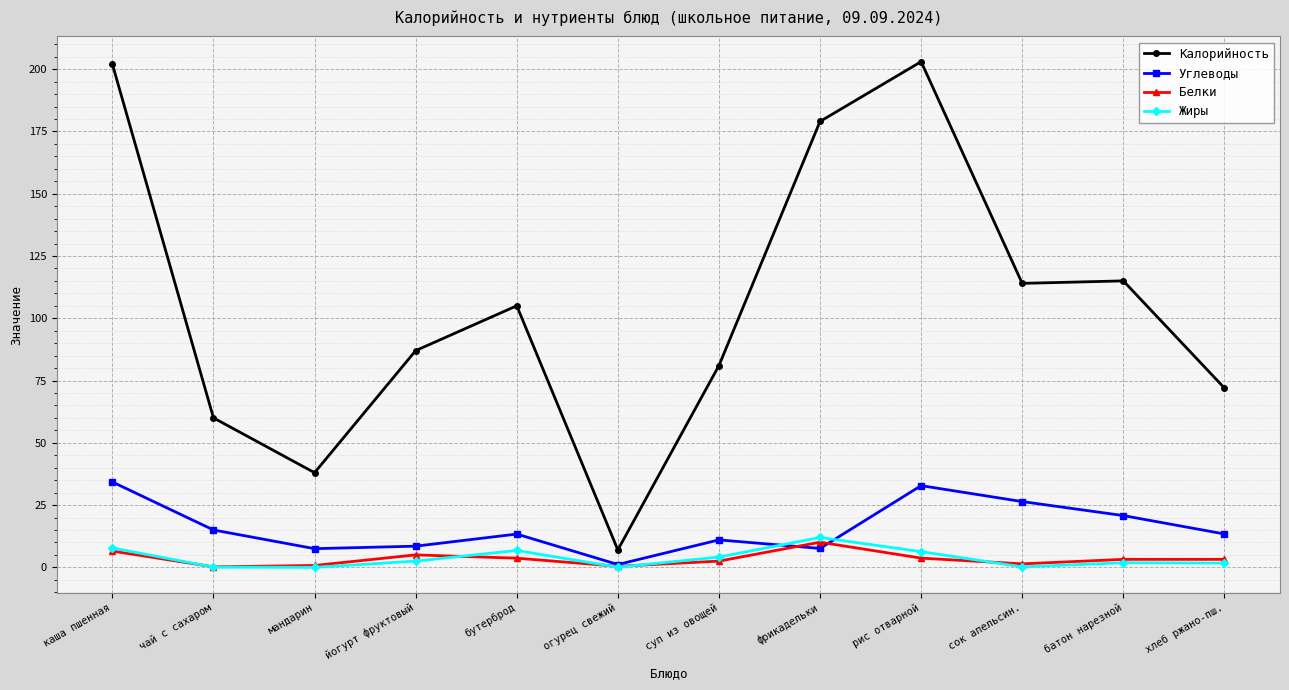

What are all the series names shown in the legend?

Калорийность, Углеводы, Белки, Жиры